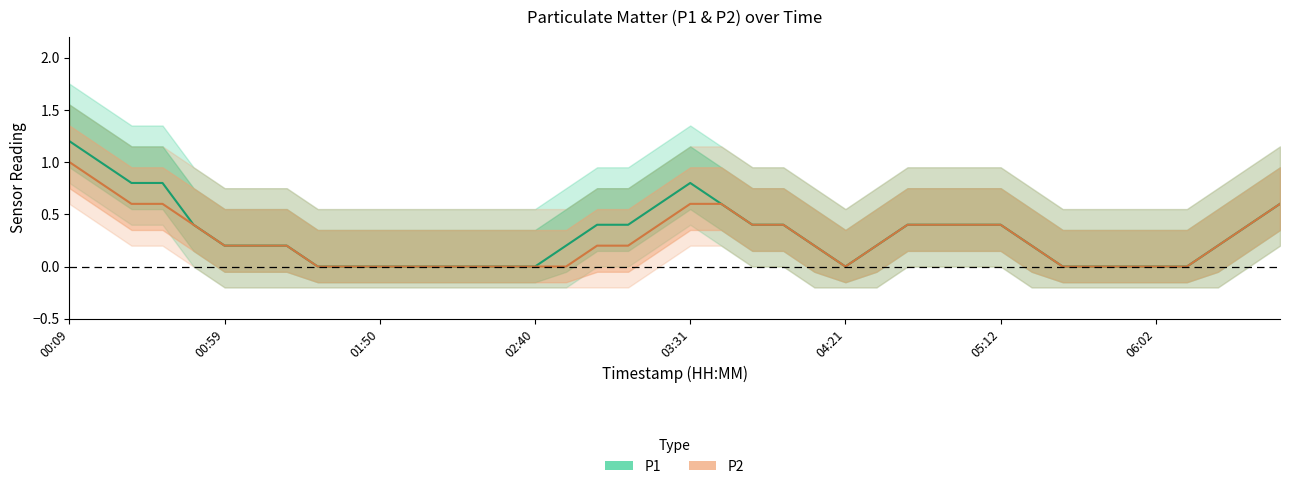

At which category is the sum across all series the highest?

00:09